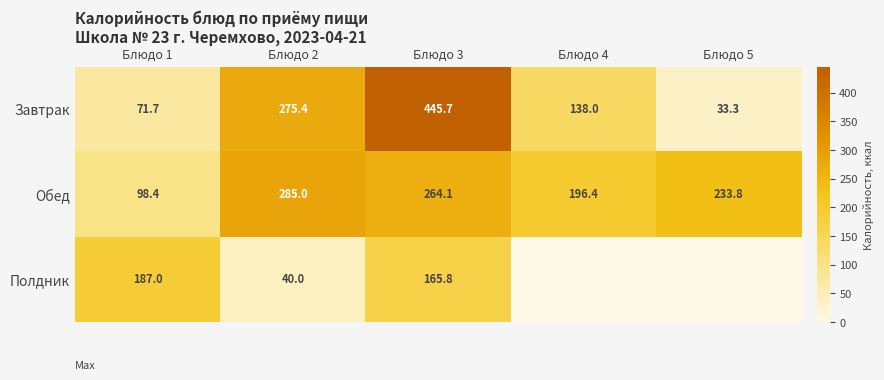

The Обед series shows 296.6 at Блюдо 4. True or false?

False